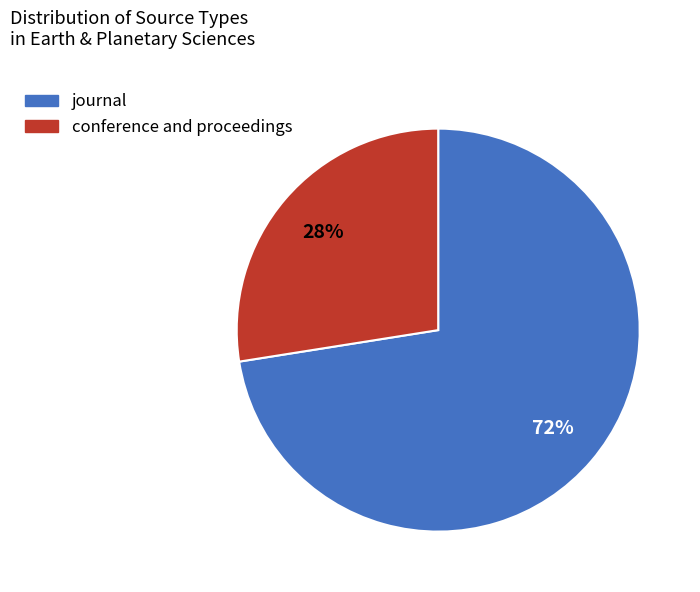

The conference and proceedings slice represents 28% of the pie. True or false?

True